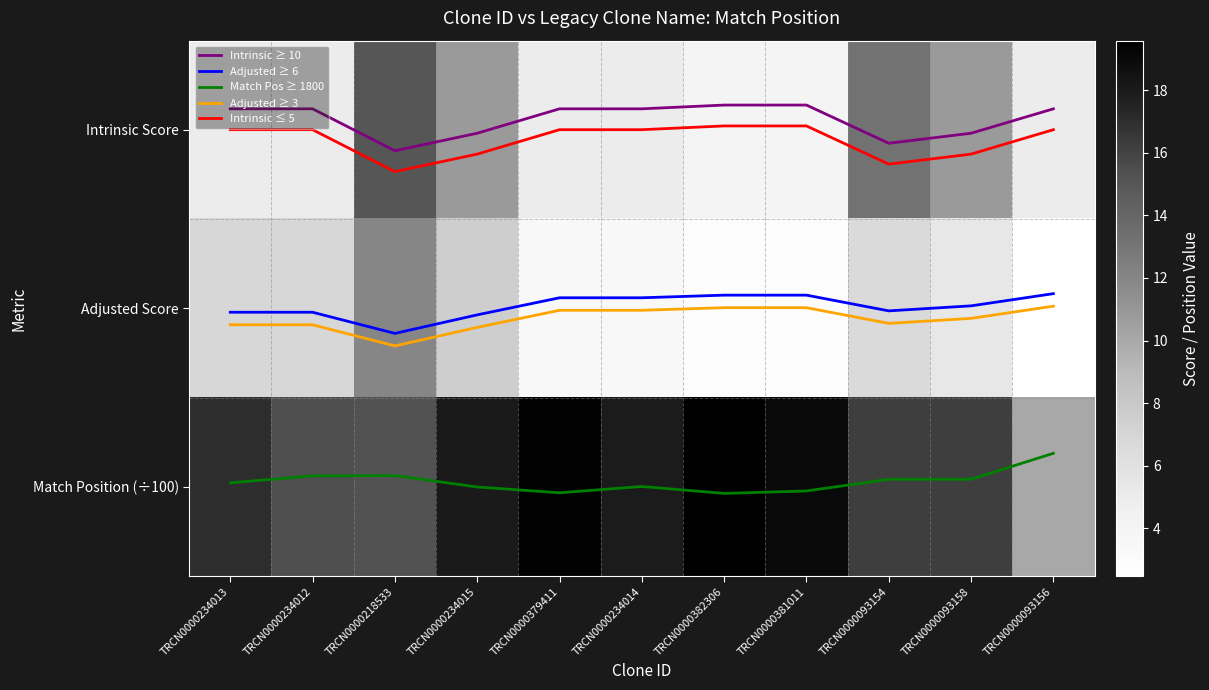

What is the difference between the maximum and minimum values in the Match Position (÷100) series?

9.6